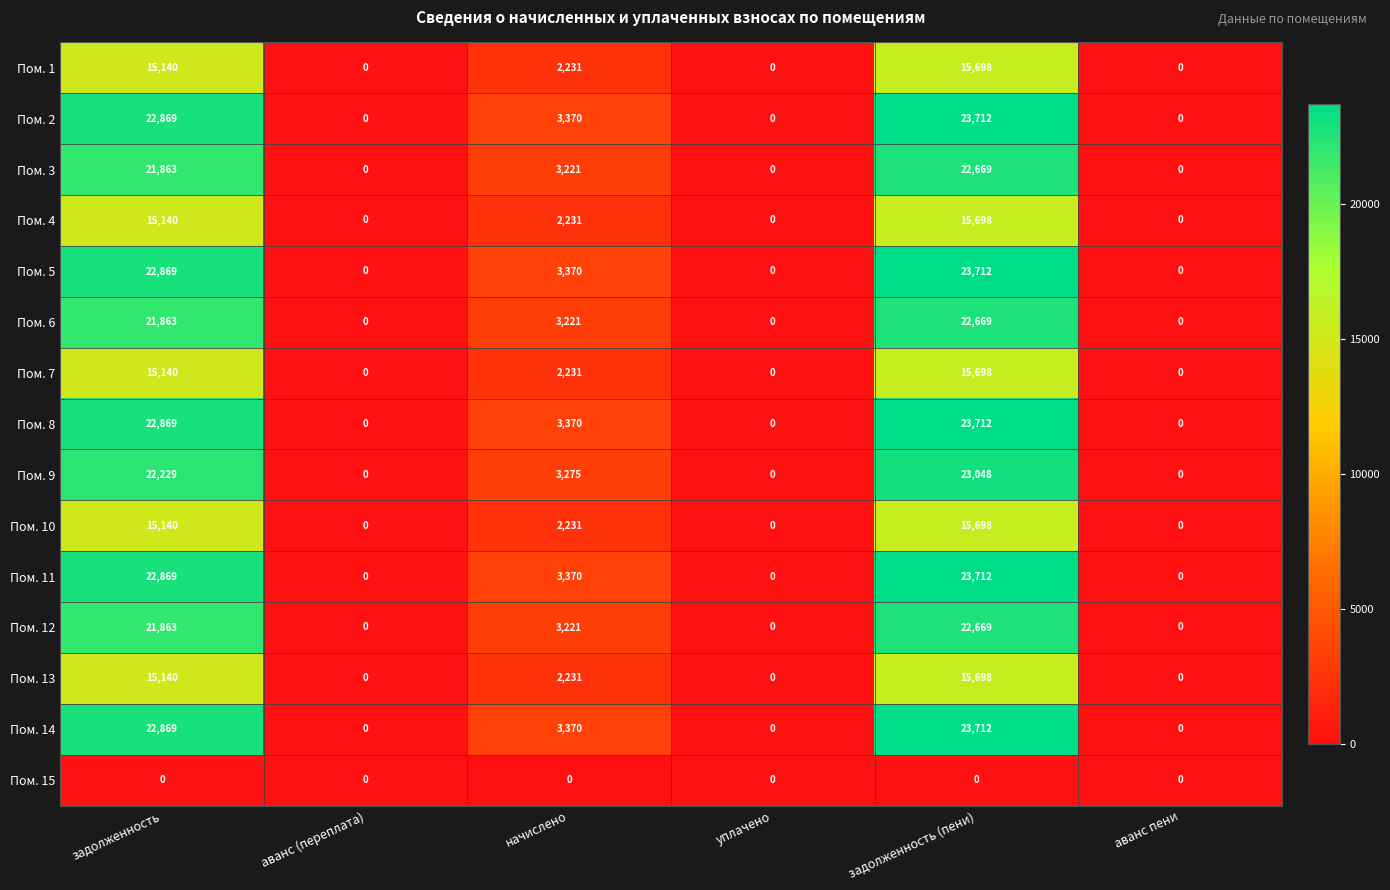

How many categories are shown in the chart?

6